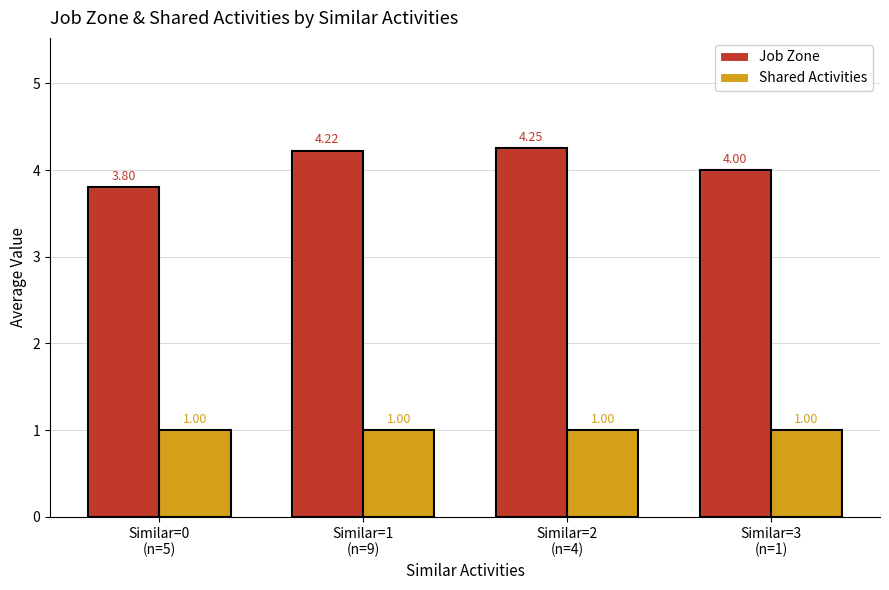

Read the Shared Activities value at Similar=1
(n=9).

1.0